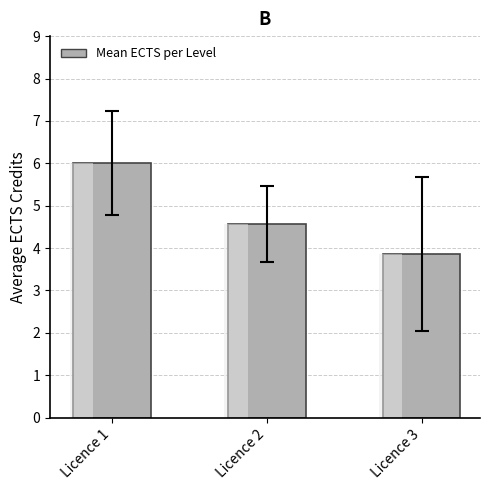

The value at Licence 2 is 1.8. True or false?

False